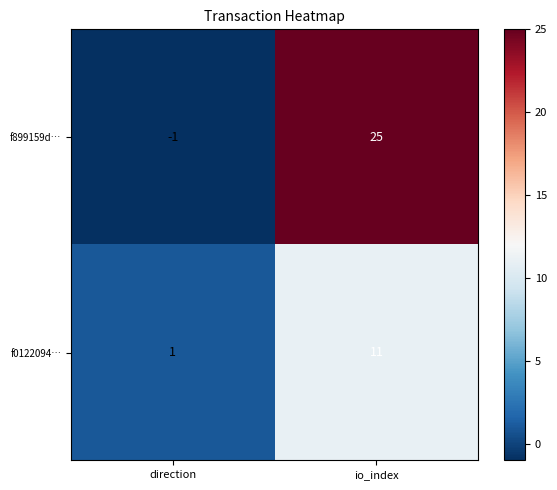

Where is f0122094… nearest to the value 6?

direction